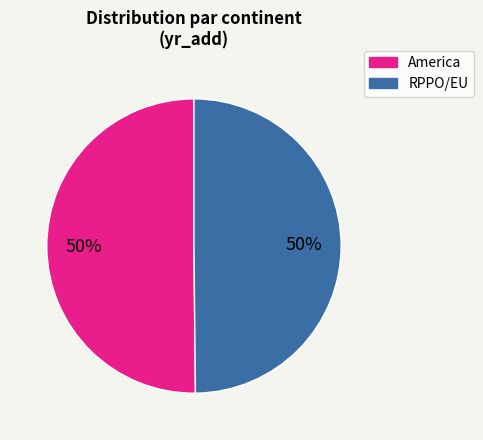

To the nearest percent, what portion does America represent?

50%